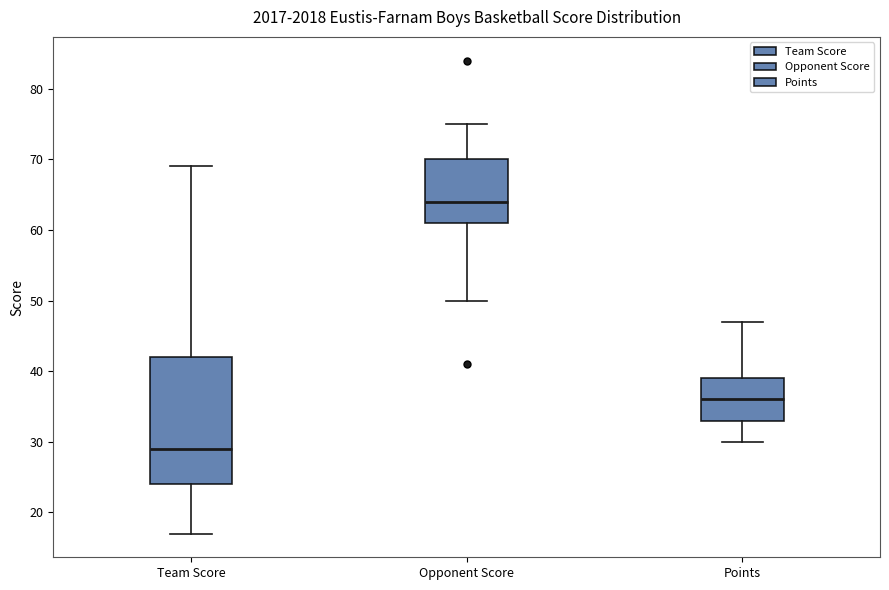

Which box's median line is the highest?

Opponent Score